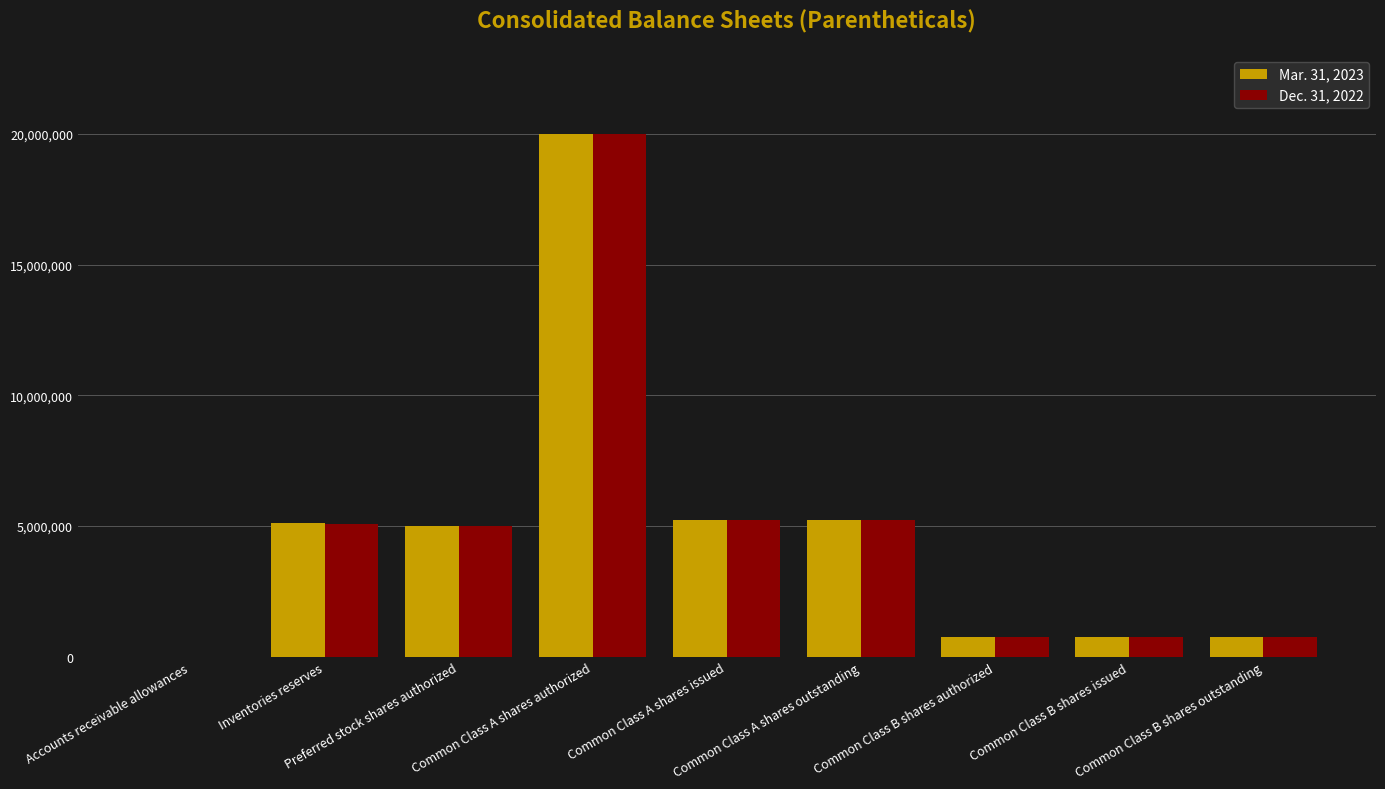

What is the maximum value shown in the chart?

20000000